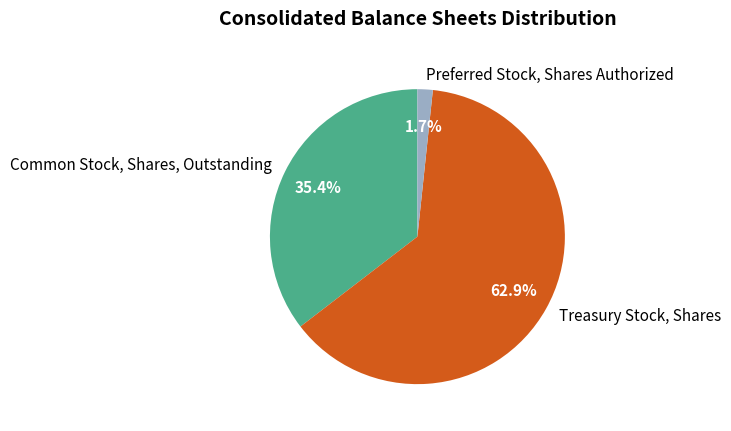

Rank the categories by value from lowest to highest.

Preferred Stock, Shares Authorized, Common Stock, Shares, Outstanding, Treasury Stock, Shares